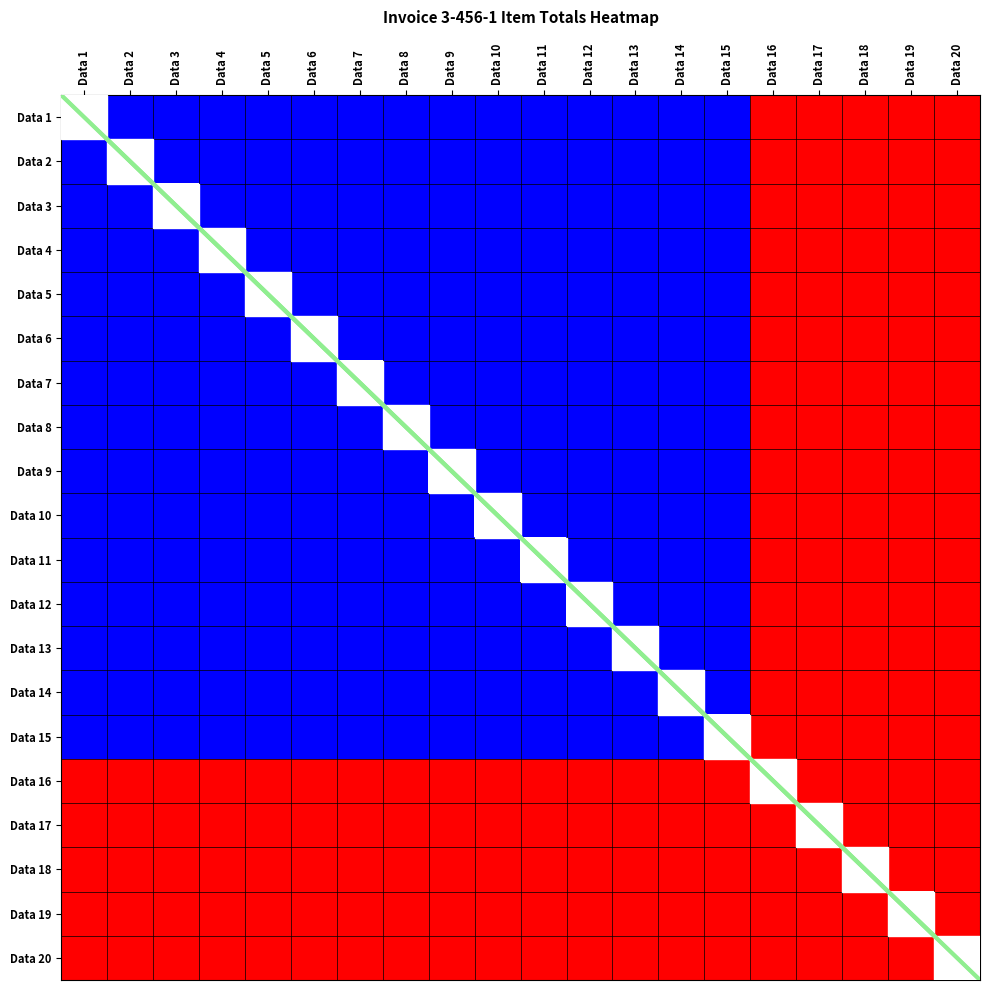

What is the difference between the maximum and minimum values in the Data 3 series?

0.6